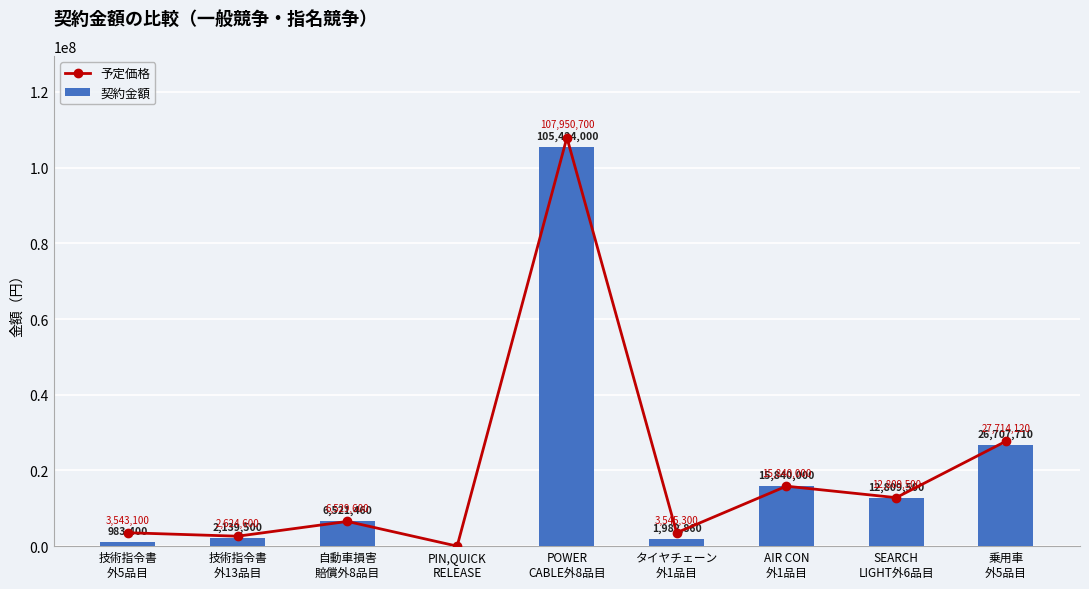

Rank the series by their maximum value, from lowest to highest.

契約金額, 予定価格